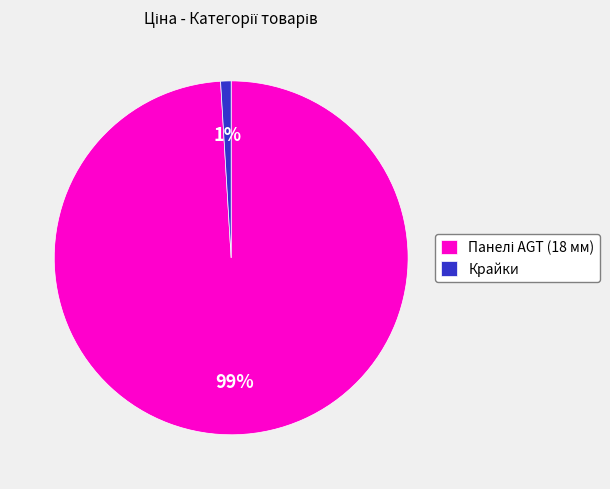

To the nearest percent, what is the difference between the largest and smallest slice percentages?

98%